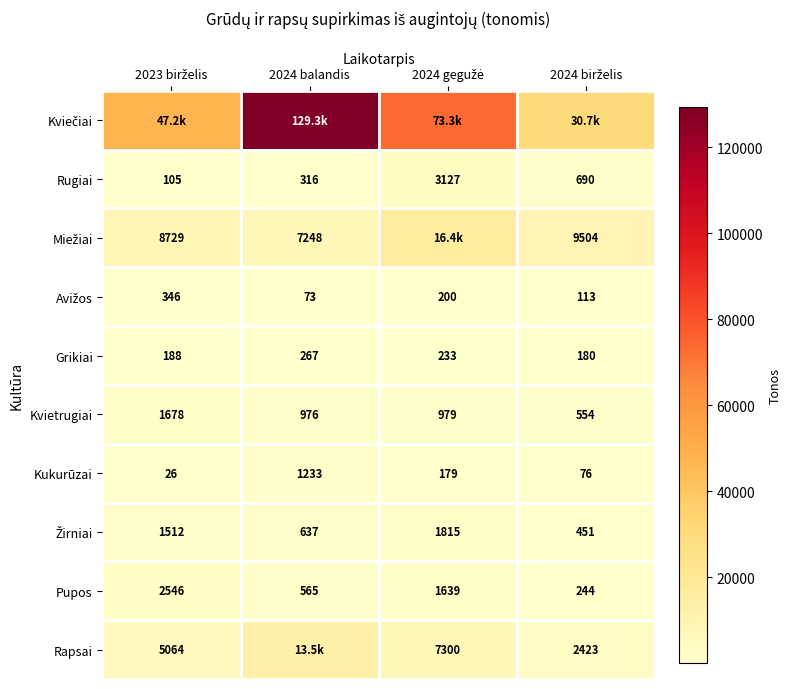

Which series changed the most between 2023 birželis and 2024 balandis?

Kviečiai